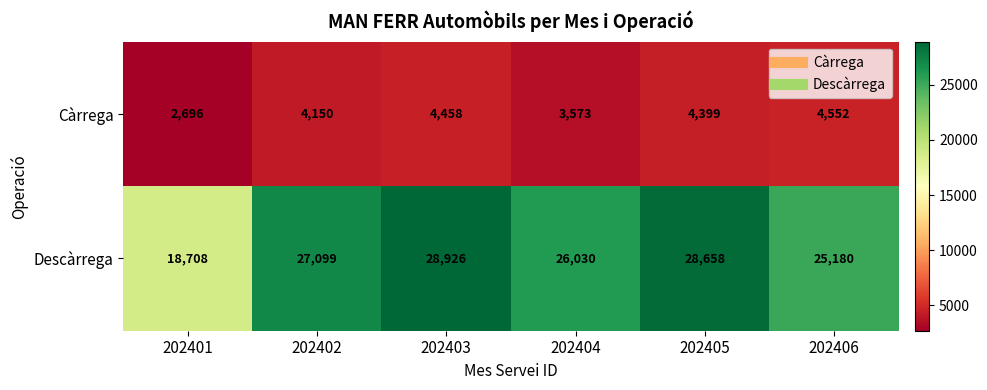

Reading left to right, transcribe all the data shown in this chart.

Càrrega: 2696	4150	4458	3573	4399	4552
Descàrrega: 18708	27099	28926	26030	28658	25180